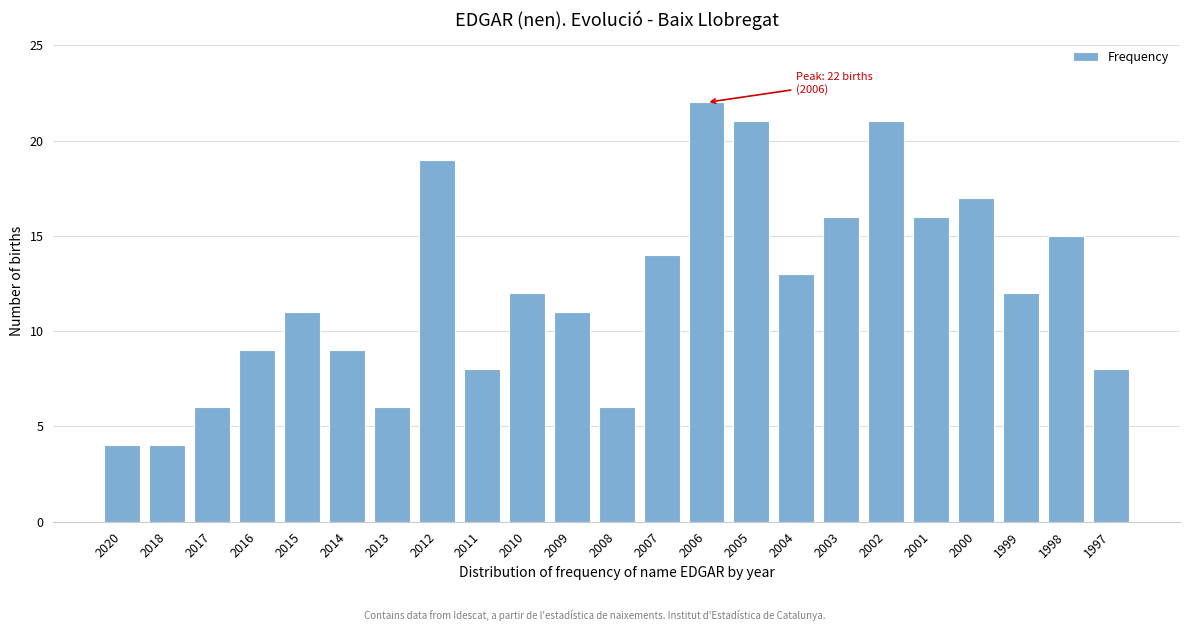

Reading left to right, what are all the values shown in this chart?

4	4	6	9	11	9	6	19	8	12	11	6	14	22	21	13	16	21	16	17	12	15	8